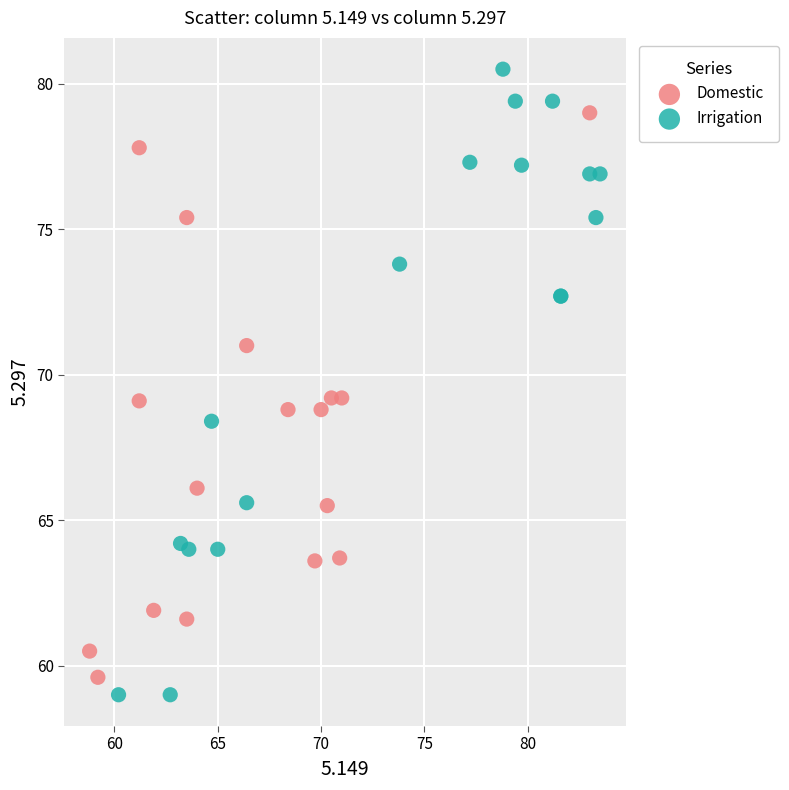

What are all the series names shown in the legend?

Domestic, Irrigation